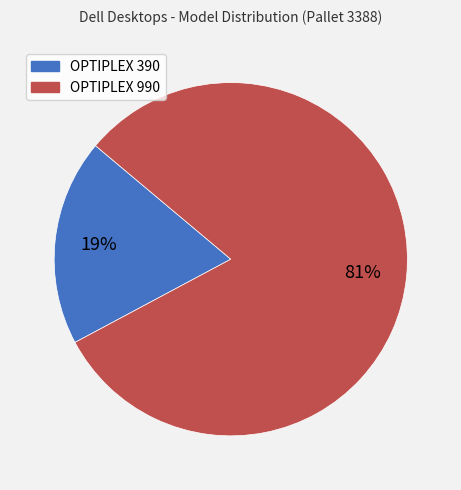

Which category accounts for the majority?

OPTIPLEX 990